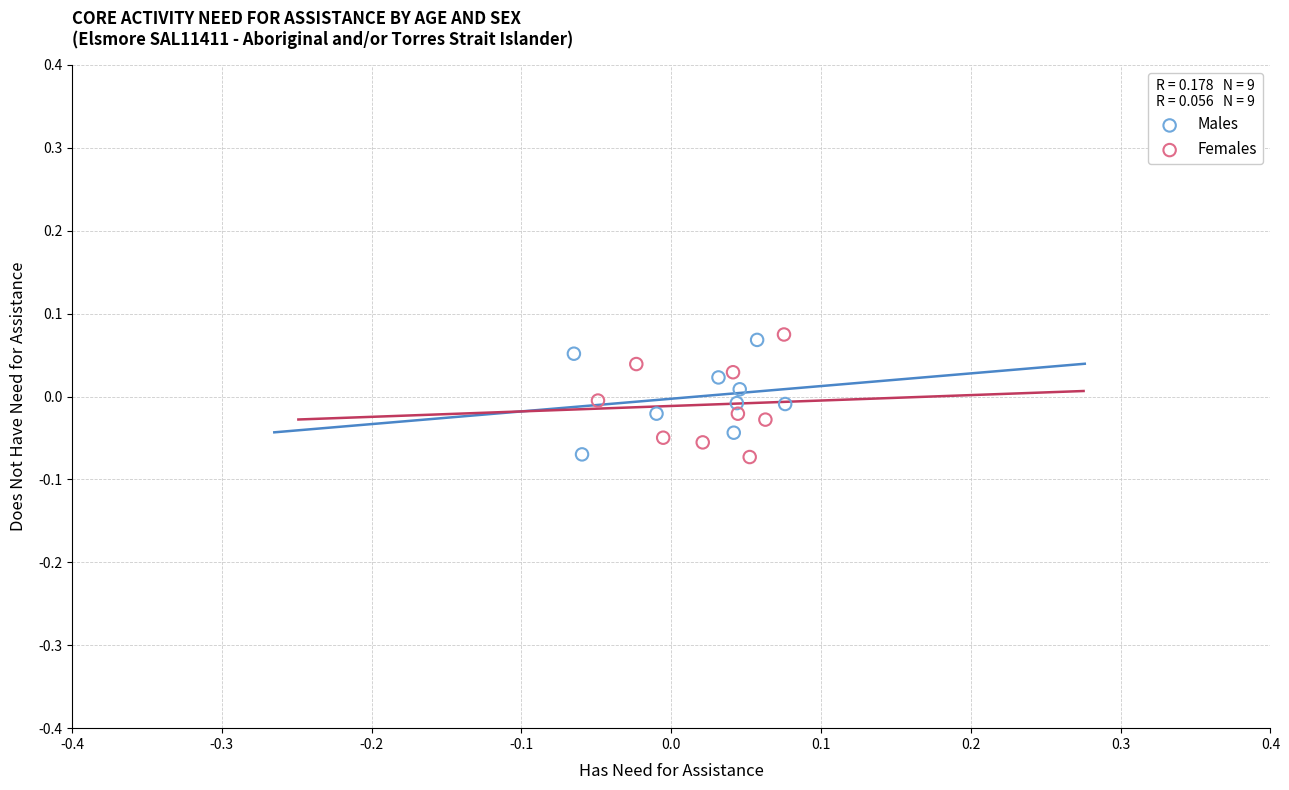

What are all the series names shown in the legend?

Males, Females